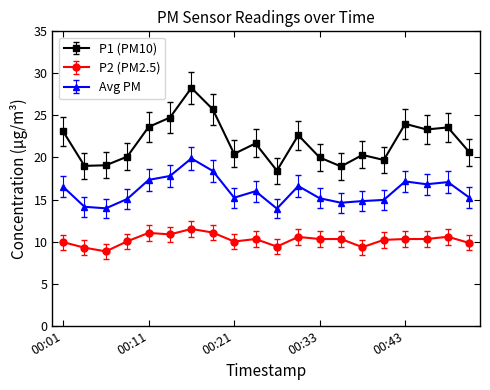

What is the value of the P1 (PM10) point at the 4th from the left?

20.1